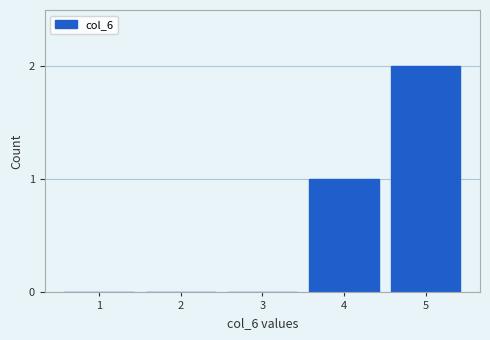

Reading left to right, list all the values displayed in this chart.

1=0	2=0	3=0	4=1	5=2